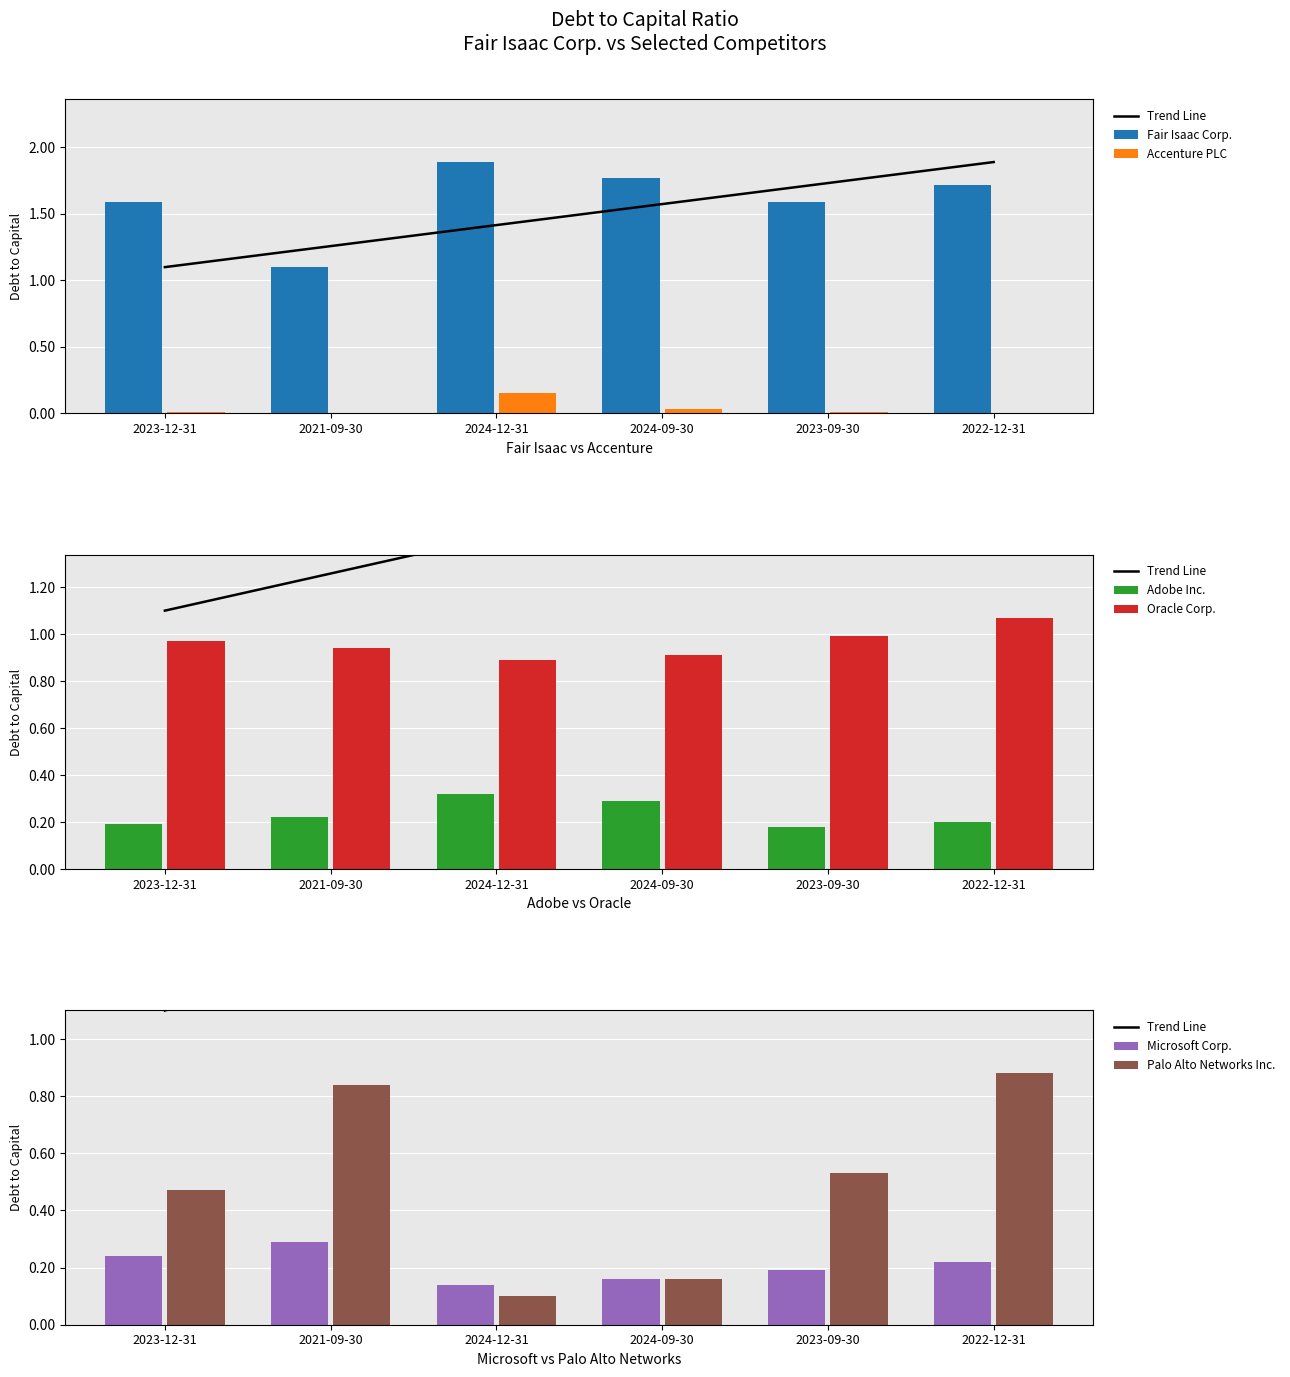

Does the chart contain stacked bars?

No